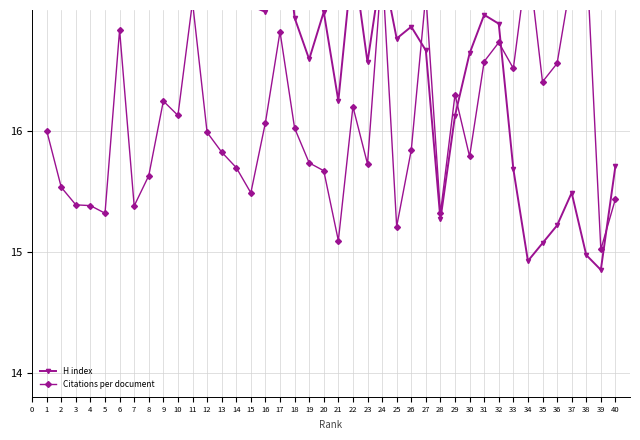

How many data points in Citations per document are less than 16?

20